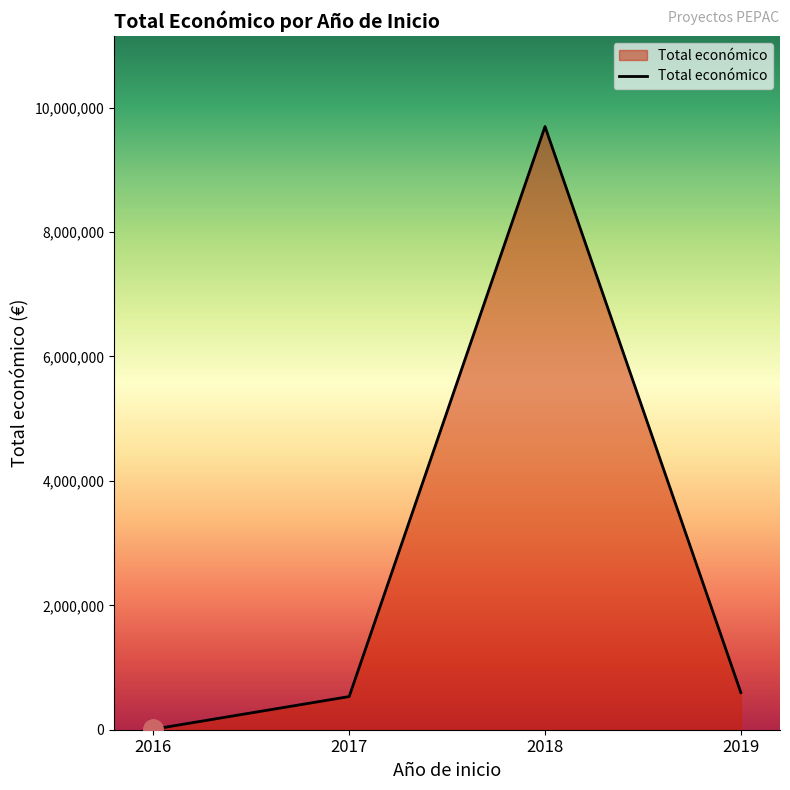

What is the difference between the second highest and minimum values?

589191